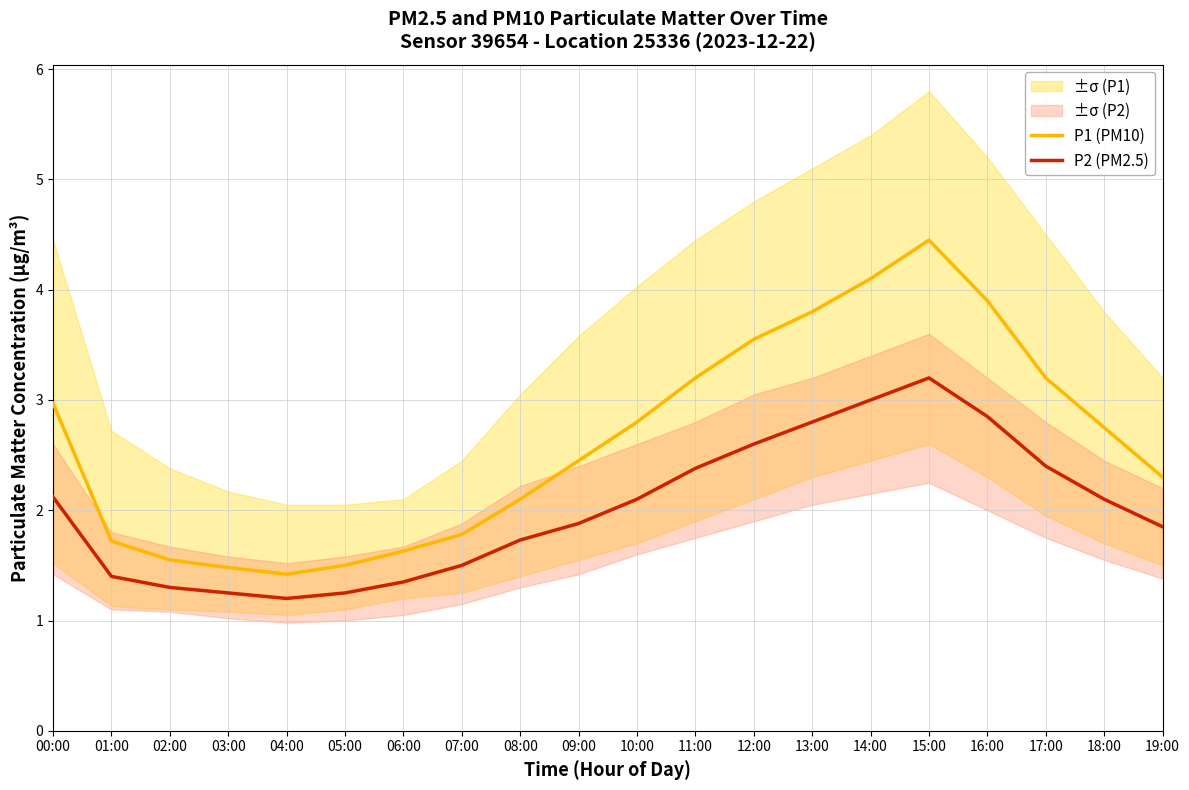

Reading left to right, extract all data points from this chart.

P1 (PM10): 00:00=3.0	01:00=1.7	02:00=1.6	03:00=1.5	04:00=1.4	05:00=1.5	06:00=1.6	07:00=1.8	08:00=2.1	09:00=2.5	10:00=2.8	11:00=3.2	12:00=3.5	13:00=3.8	14:00=4.1	15:00=4.5	16:00=3.9	17:00=3.2	18:00=2.8	19:00=2.3
P2 (PM2.5): 00:00=2.1	01:00=1.4	02:00=1.3	03:00=1.2	04:00=1.2	05:00=1.2	06:00=1.4	07:00=1.5	08:00=1.7	09:00=1.9	10:00=2.1	11:00=2.4	12:00=2.6	13:00=2.8	14:00=3.0	15:00=3.2	16:00=2.9	17:00=2.4	18:00=2.1	19:00=1.9